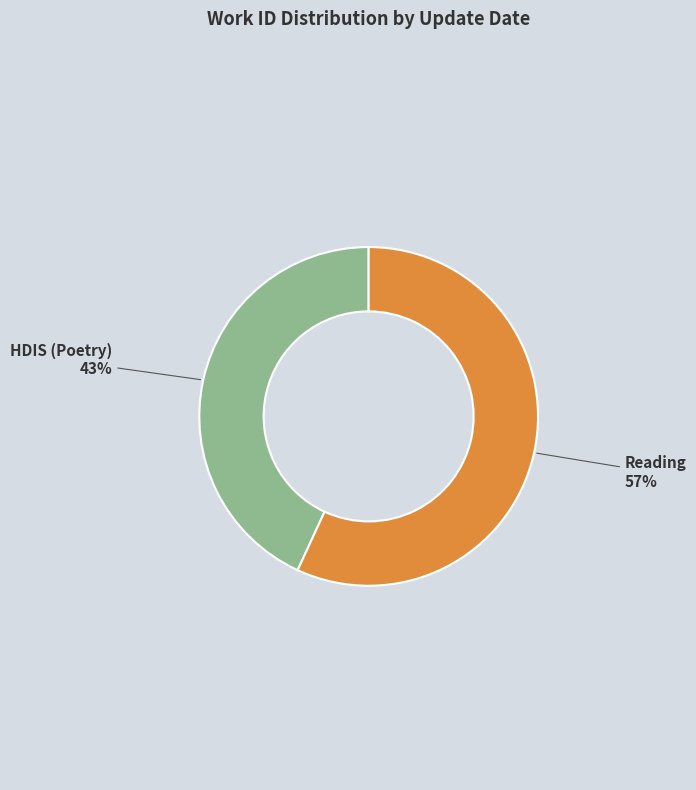

To the nearest percent, what is the average slice percentage?

50%